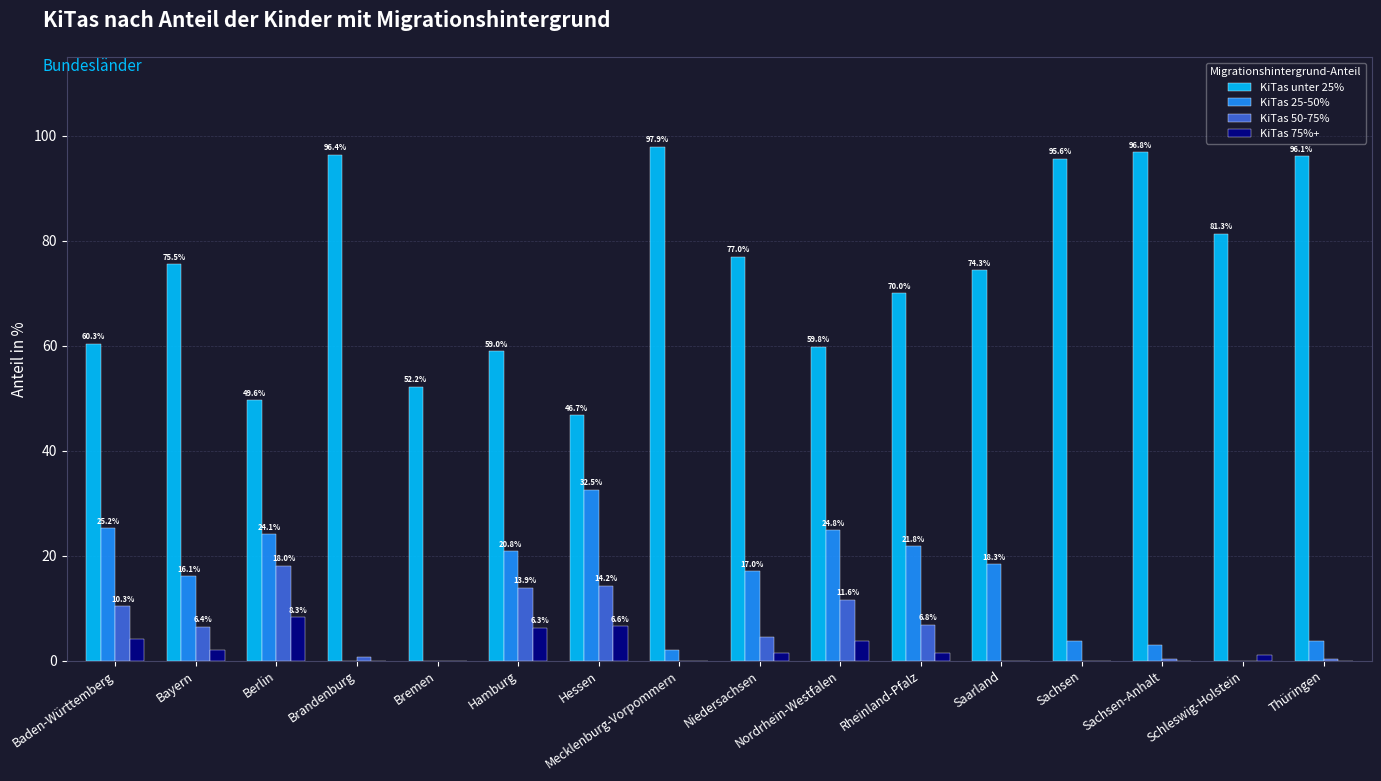

At which label does KiTas 50-75% first exceed 4?

Baden-Württemberg